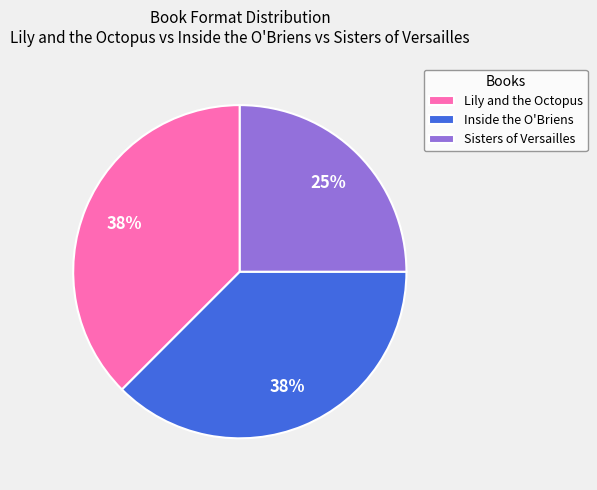

Is it true that Sisters of Versailles is 25% of the pie?

True